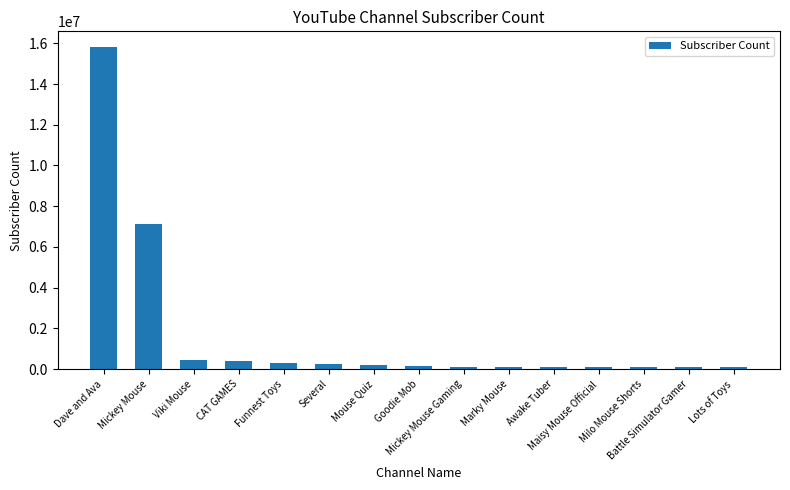

What is the sum of all values?

25412000